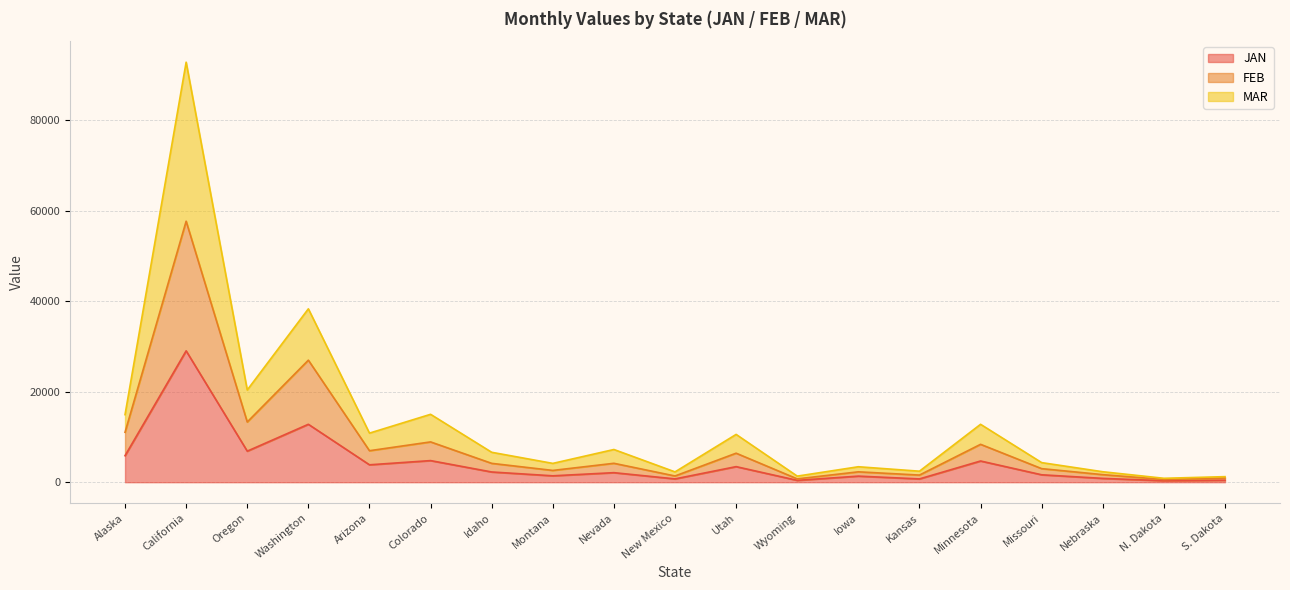

What is the greatest value displayed?

92756.3